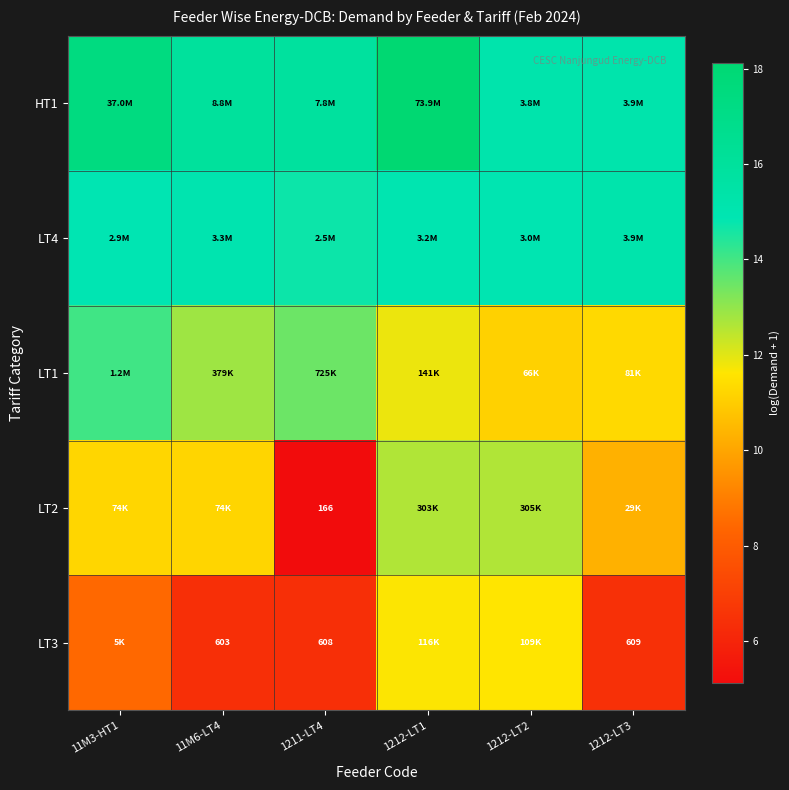

What is the lowest value of the LT3 series?

6.4